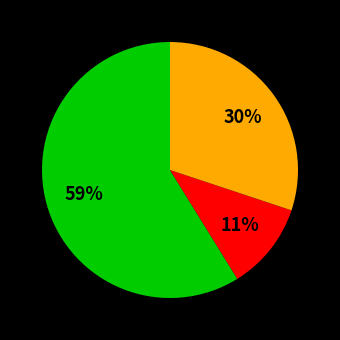

Is there a majority slice in this chart?

Yes